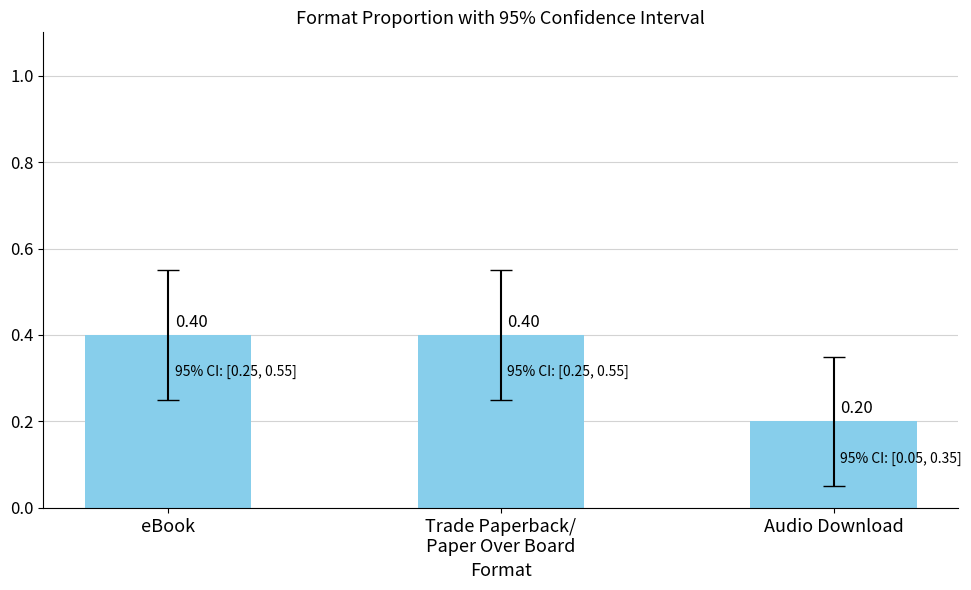

Reading left to right, transcribe all the data shown in this chart.

eBook=0.4	Trade Paperback/
Paper Over Board=0.4	Audio Download=0.2